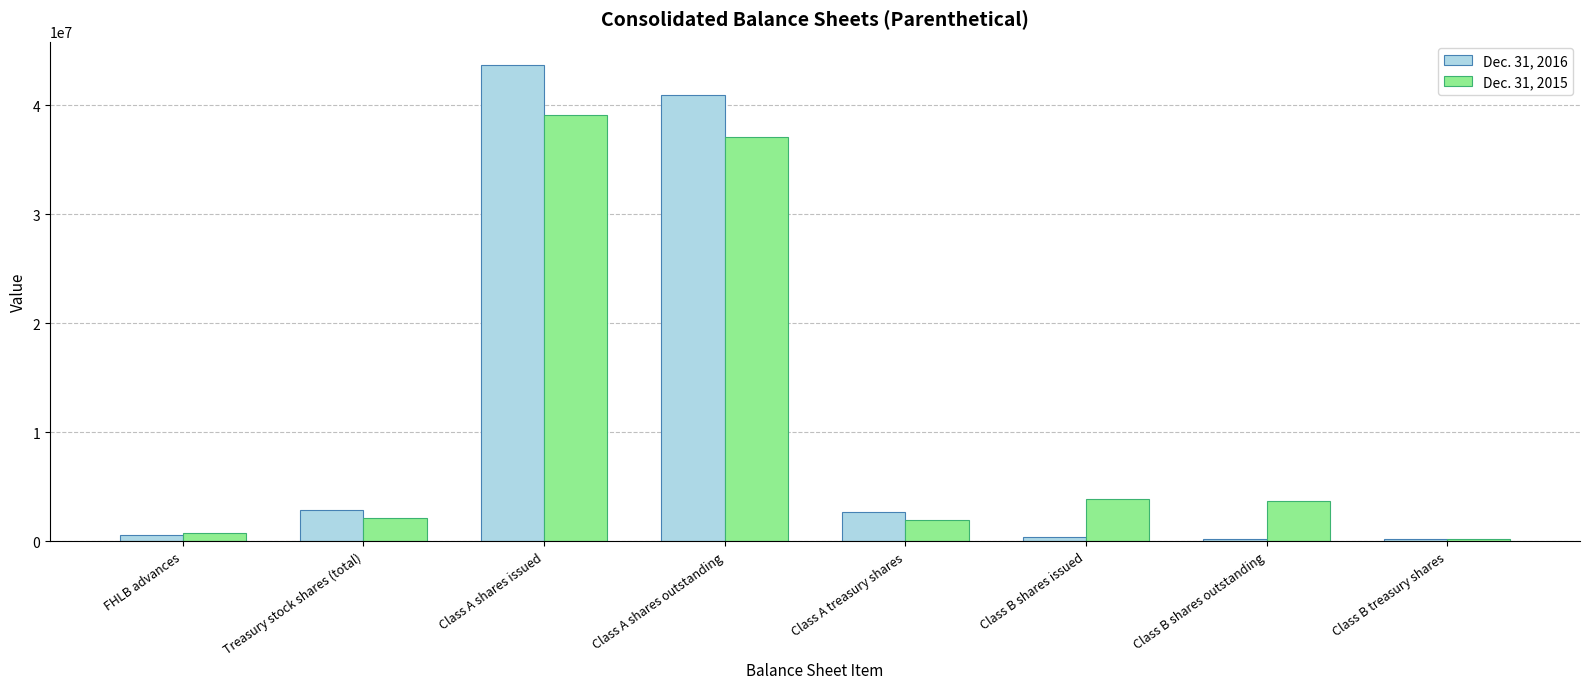

What is the sum of all Dec. 31, 2015 values?

89035924